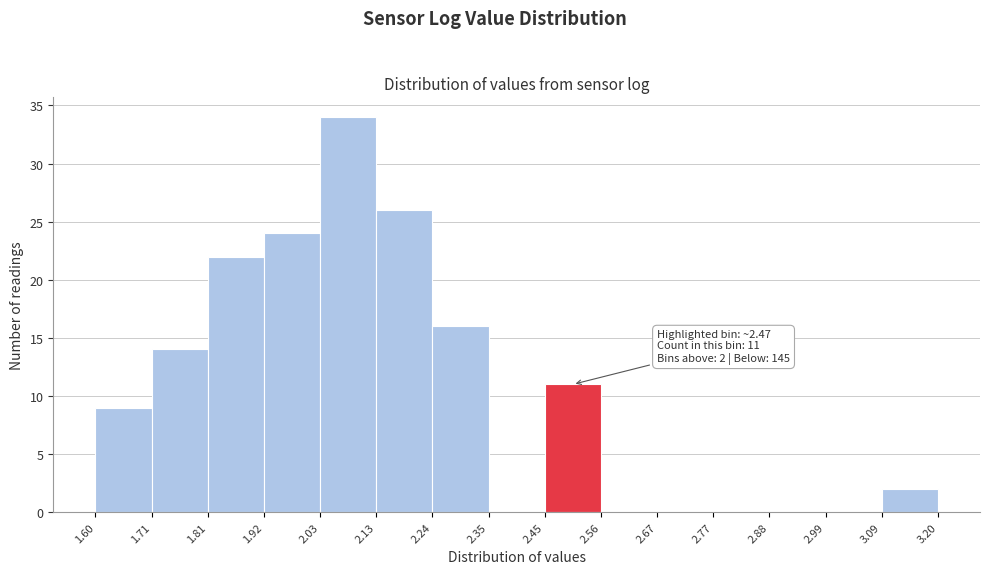

Which range on the x-axis has the tallest bar?

2.03 to 2.13